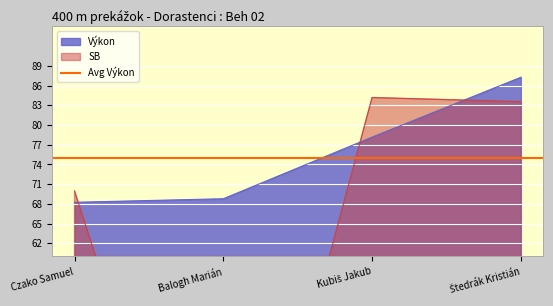

What value does the Výkon series have at Balogh Marián?

68.8